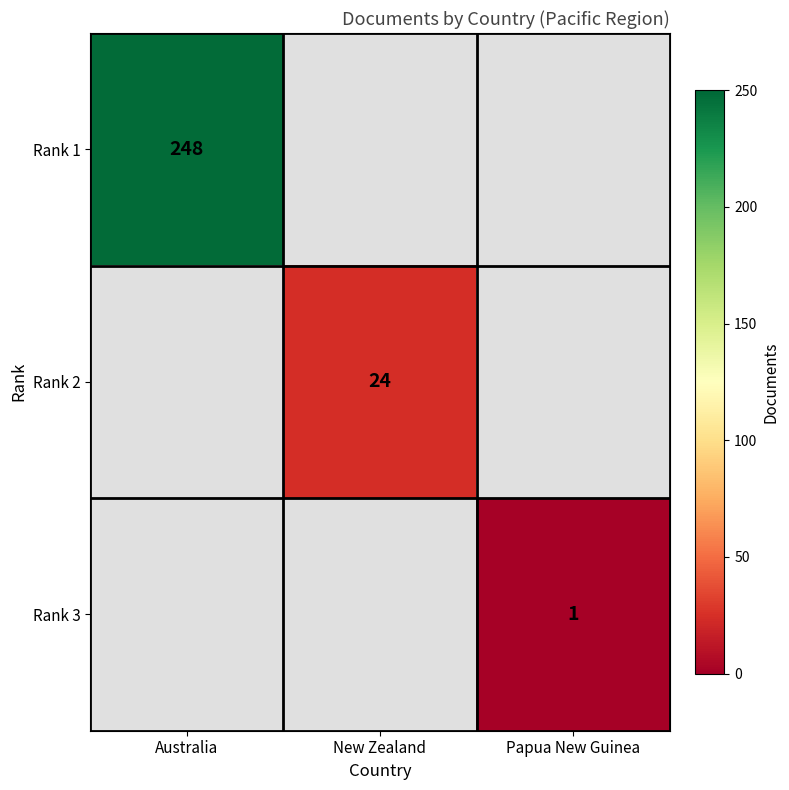

Between Papua New Guinea and Australia, which is larger?

Australia